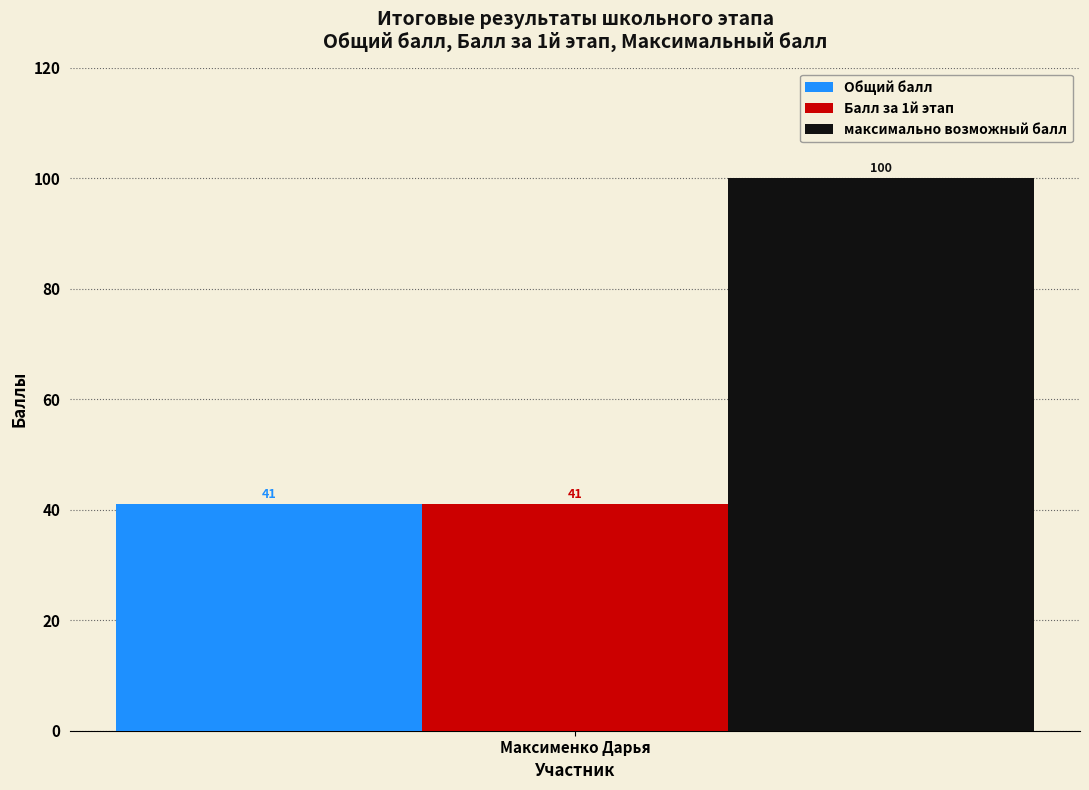

How many distinct data groups are displayed?

3